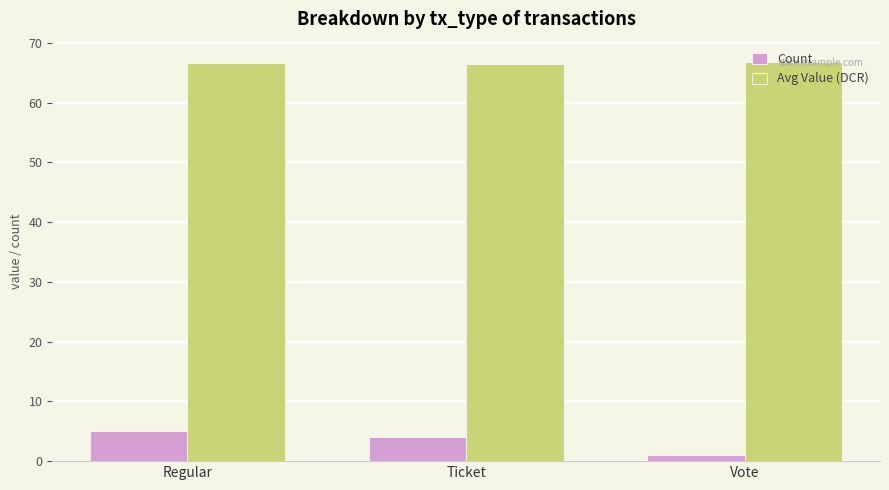

List the labels in order of Count value, smallest first.

Vote, Ticket, Regular